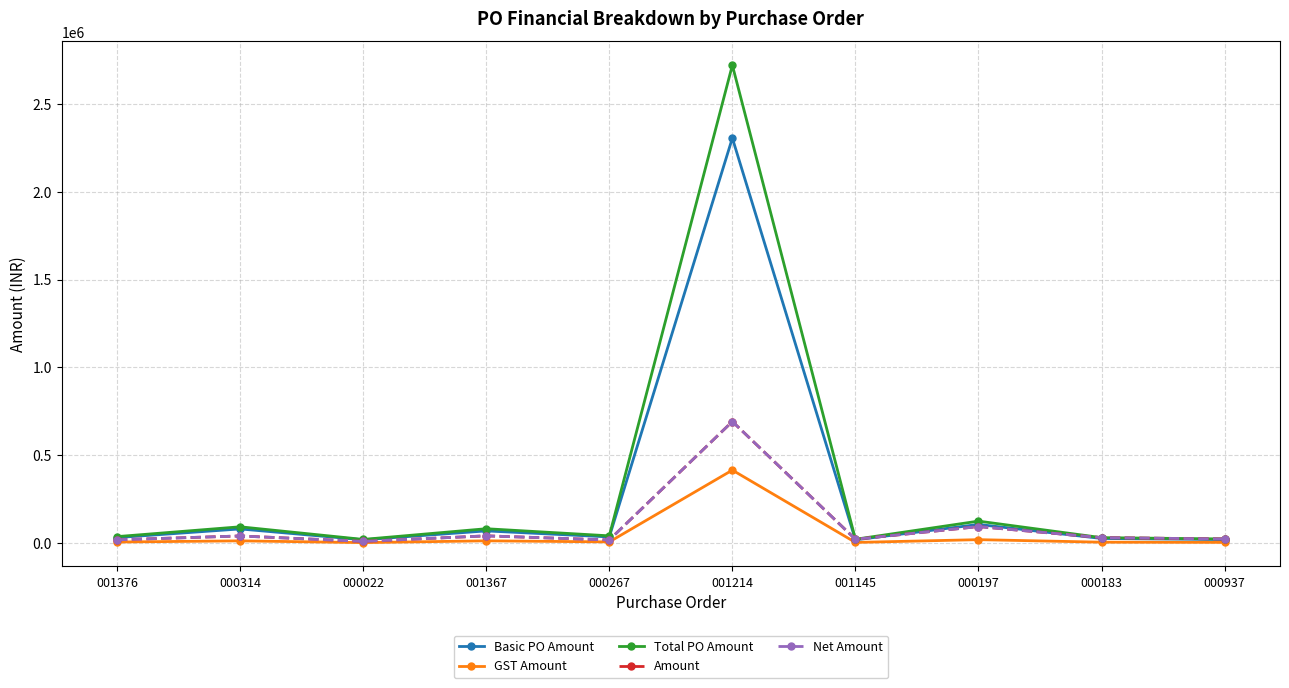

True or false: Amount and GST Amount cross at least once.

False